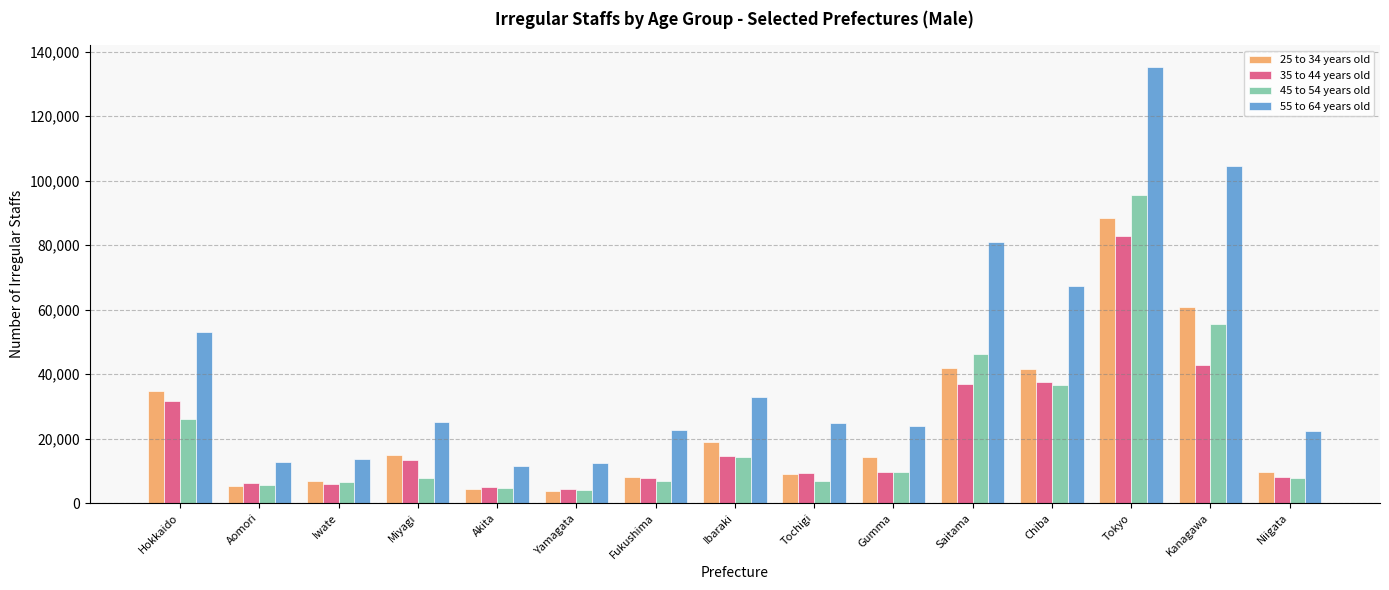

Where does the 25 to 34 years old series first go above 14400?

Hokkaido